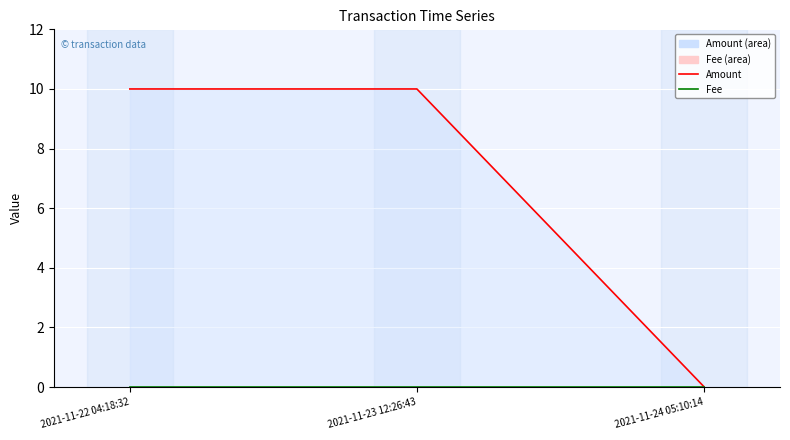

What is the label of the 3rd point from the right?

2021-11-22 04:18:32